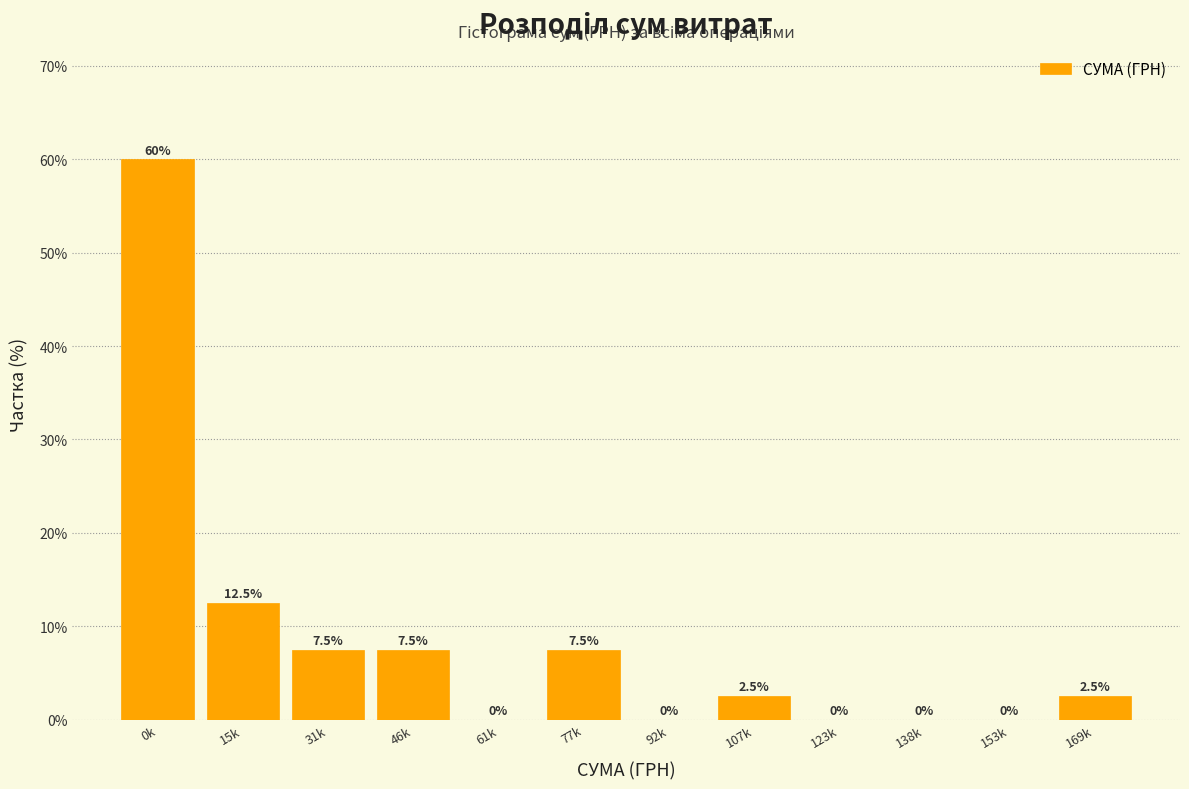

Reading left to right, list all the values displayed in this chart.

0k=60.0	15k=12.5	31k=7.5	46k=7.5	61k=0.0	77k=7.5	92k=0.0	107k=2.5	123k=0.0	138k=0.0	153k=0.0	169k=2.5